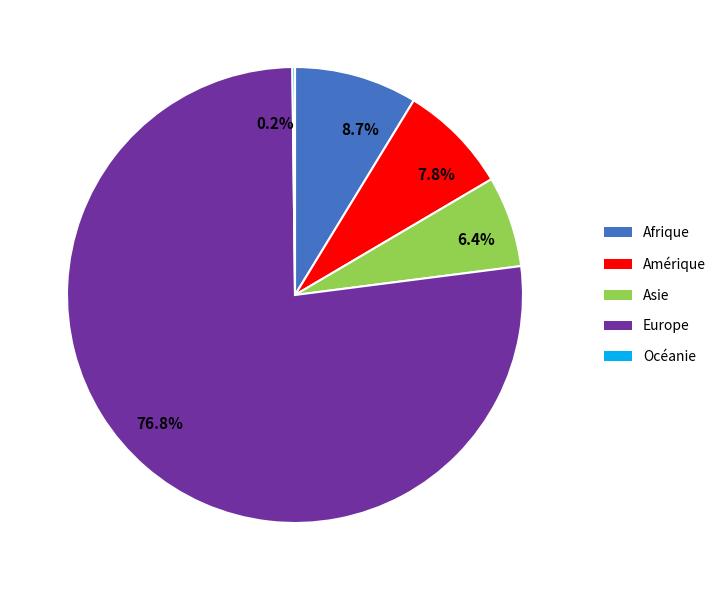

Is there a majority slice in this chart?

Yes